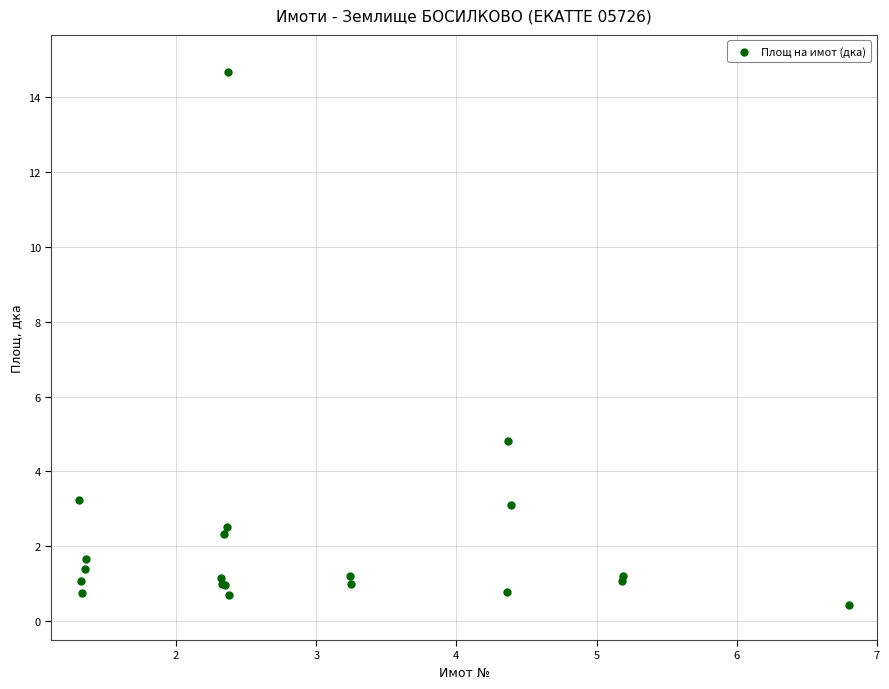

What Y value in the scatter plot is closest to 7?

4.8